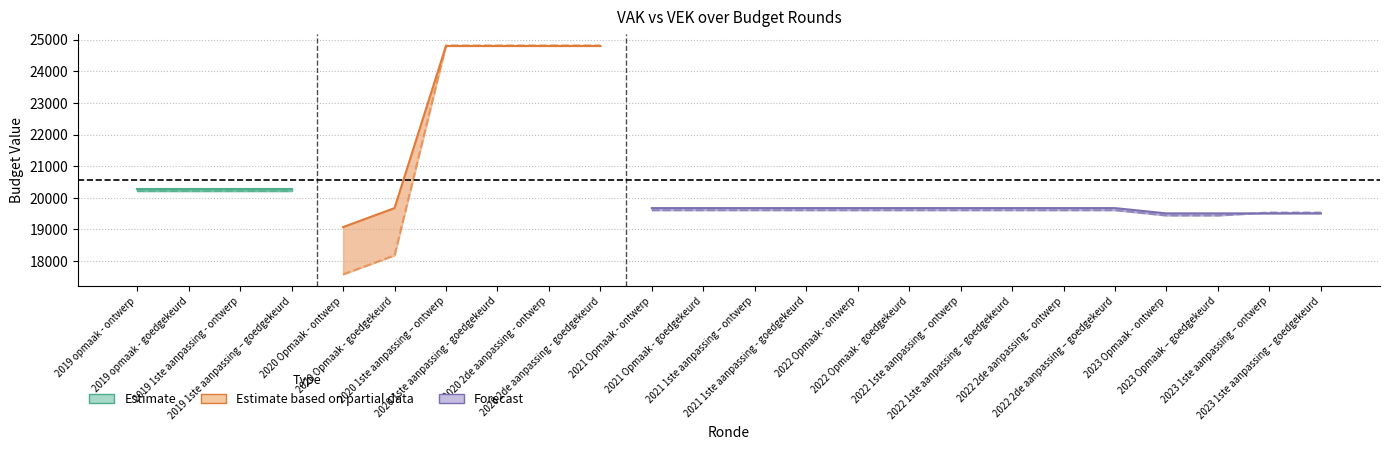

How many series are shown in this chart?

3